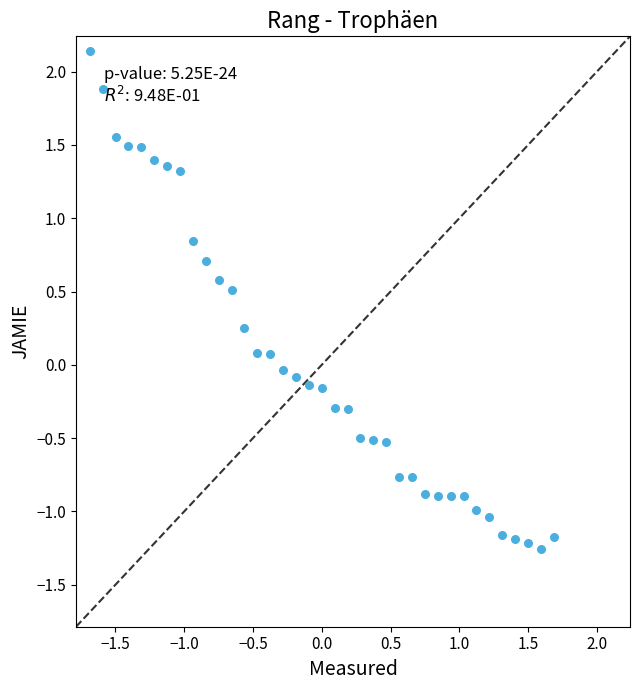

What is the range of X values (max minus min)?

3.4